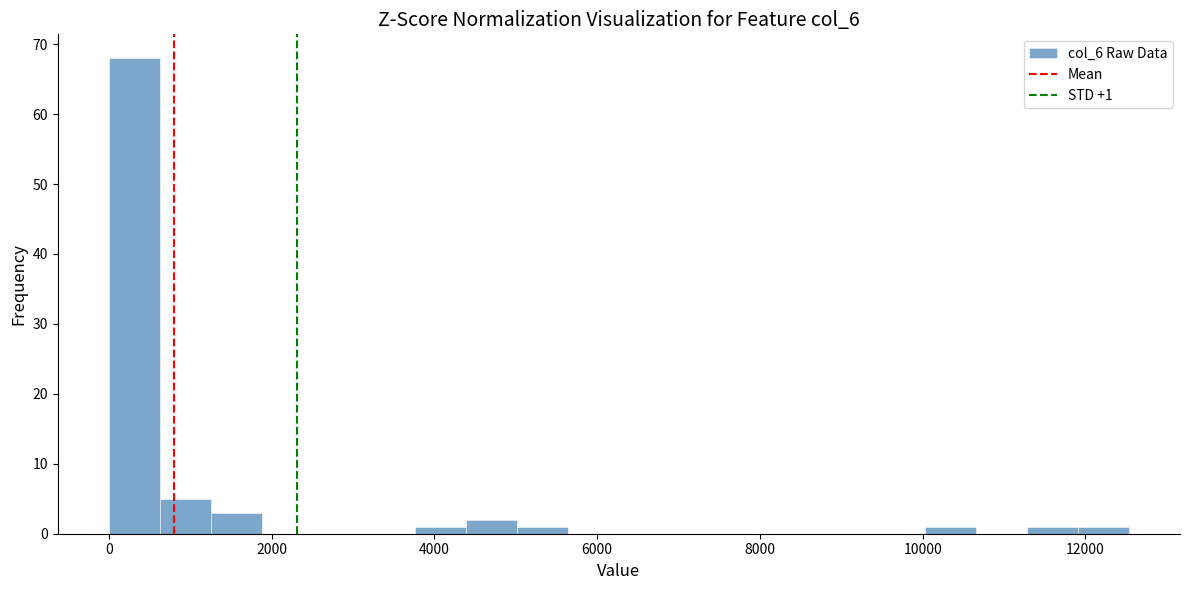

Around what value on the x-axis is the tallest bar? Give the approximate position of its centre, as read against the axis.

400